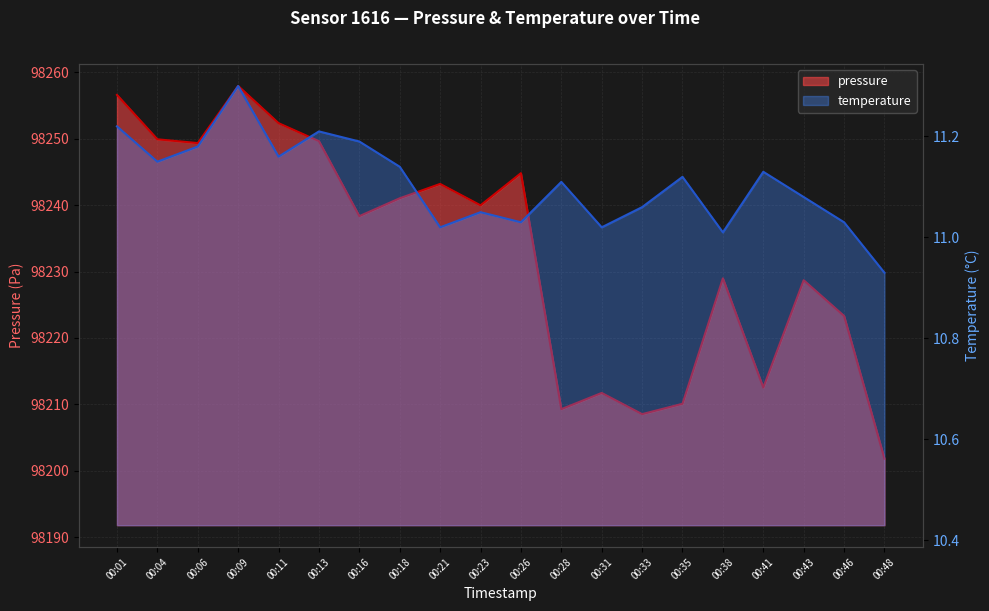

Between 00:31 and 00:46, which series saw the biggest shift?

pressure